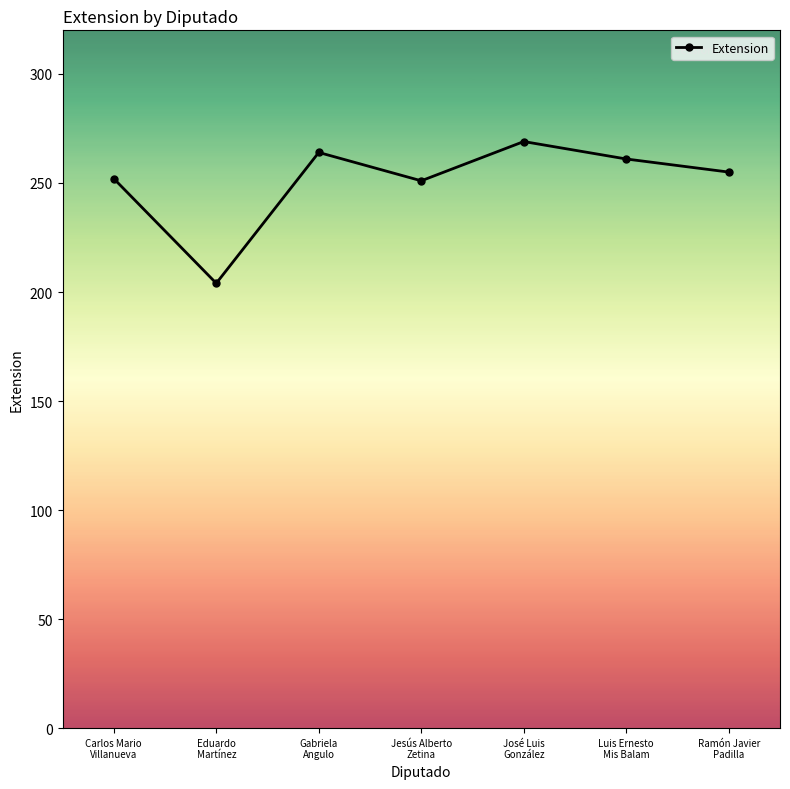

What is the greatest value displayed?

269